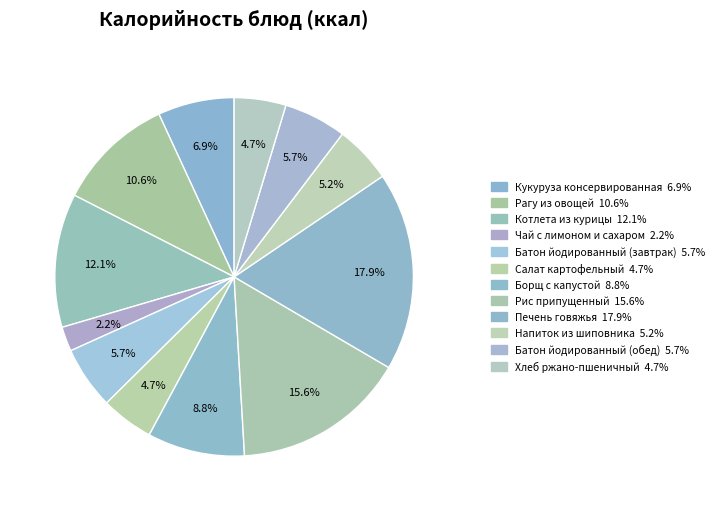

Count the number of slices in the pie.

12